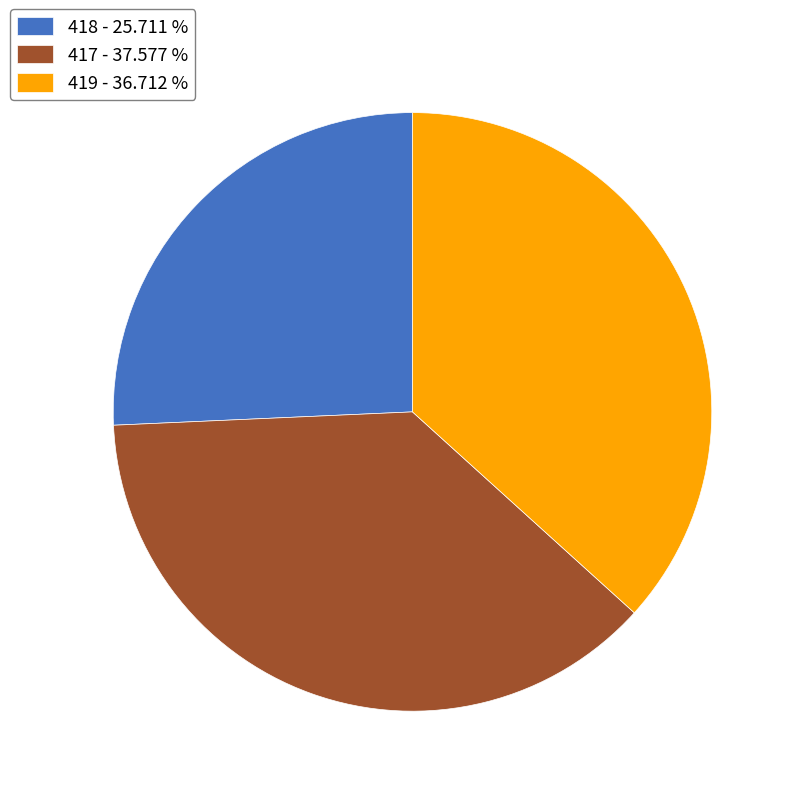

Rank the categories by value from lowest to highest.

418, 419, 417